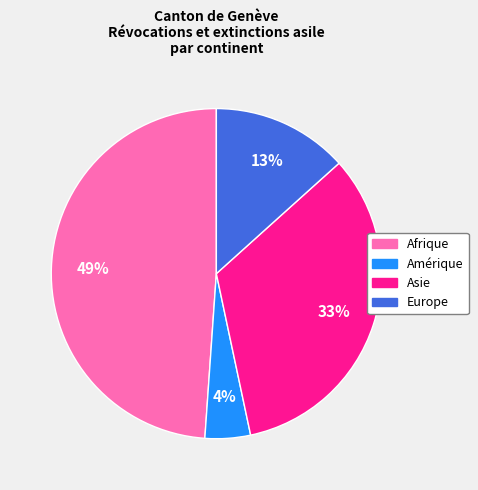

Is there a majority slice in this chart?

No